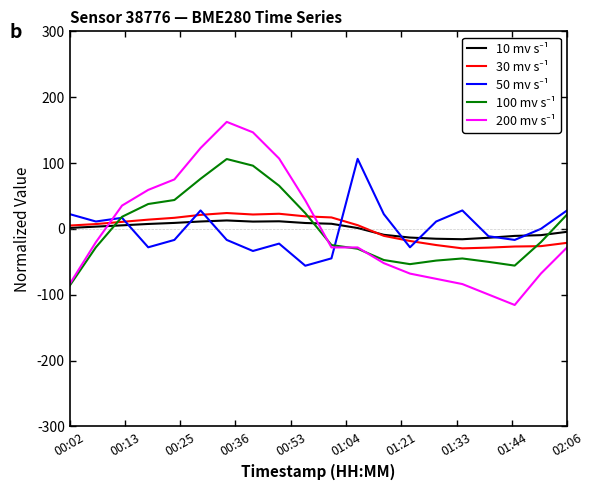

What is the maximum value shown in the chart?

162.5